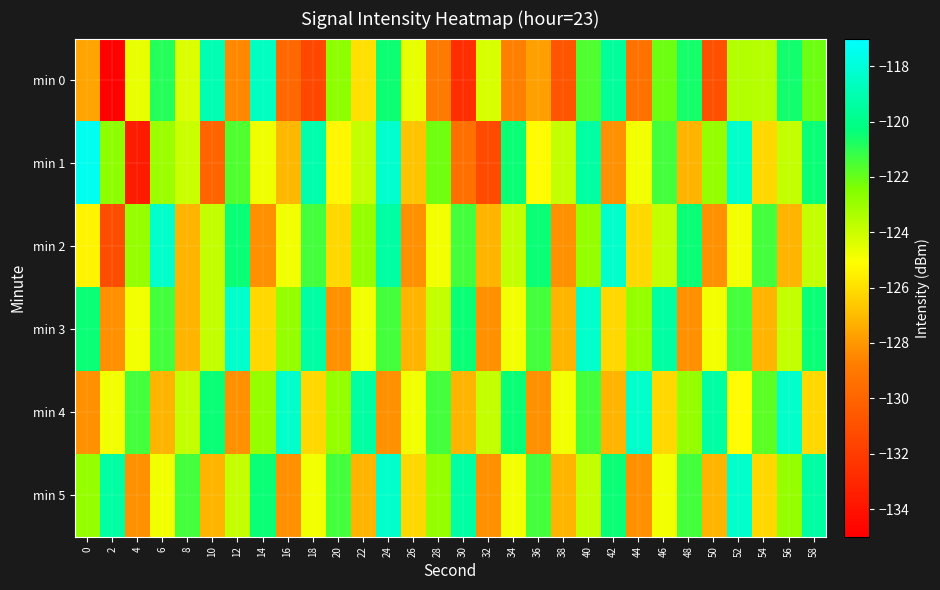

Which series has the largest total across all categories?

min 4